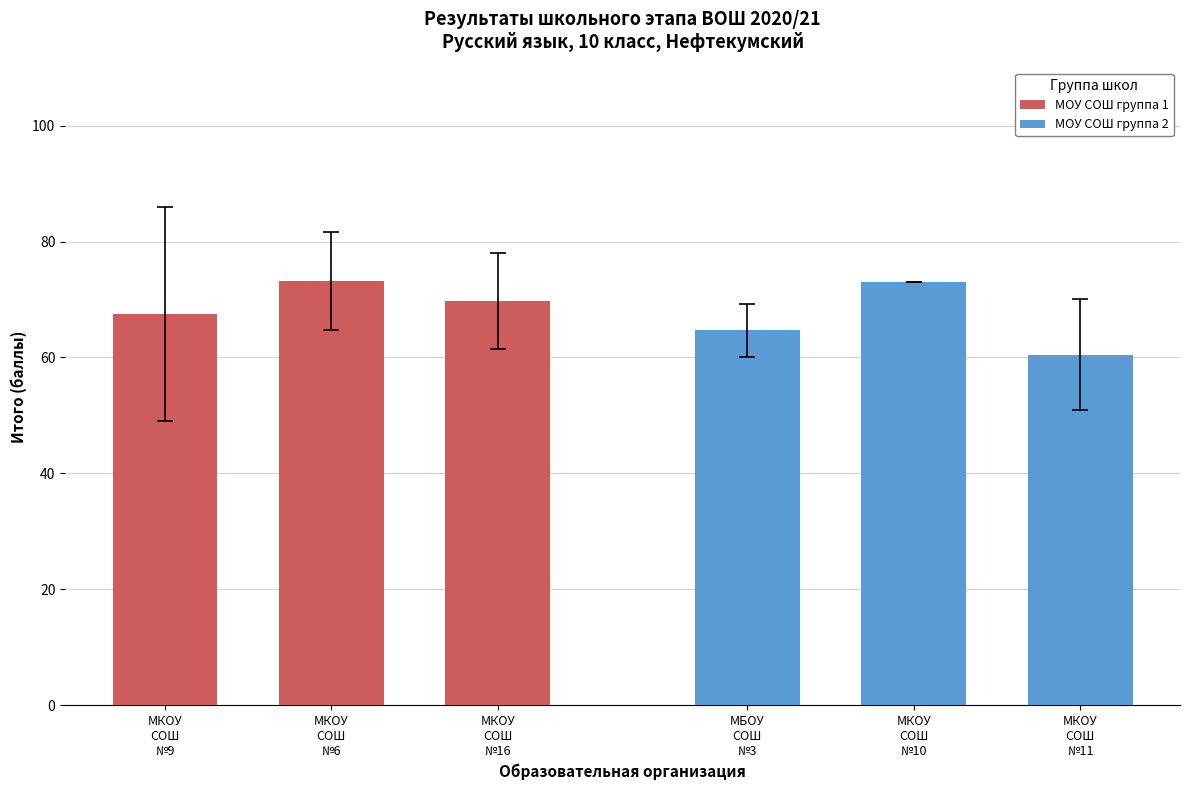

How many groups of bars are there?

3